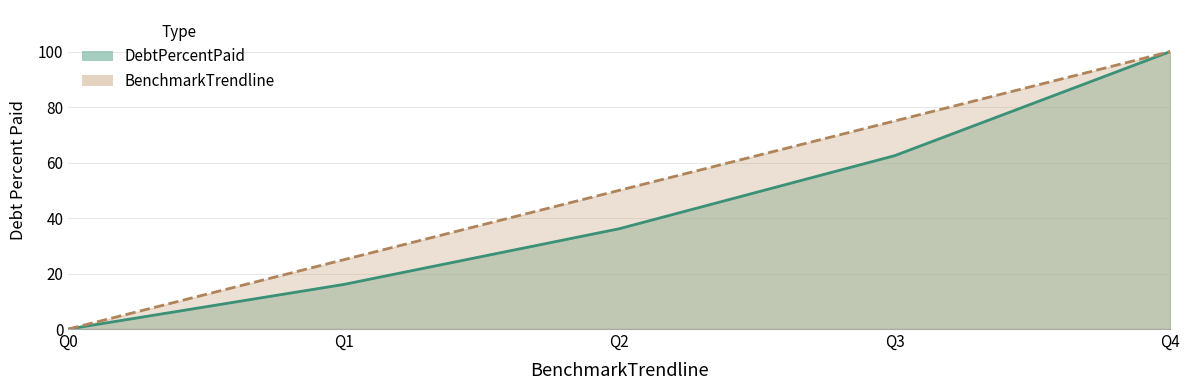

What is the greatest value displayed?

100.0